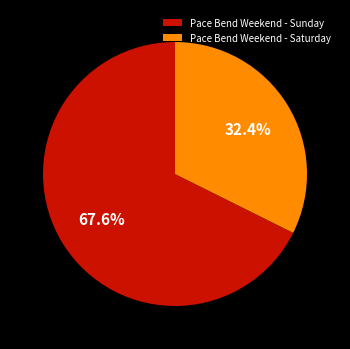

True or false: Pace Bend Weekend - Saturday accounts for 26% of the total.

False